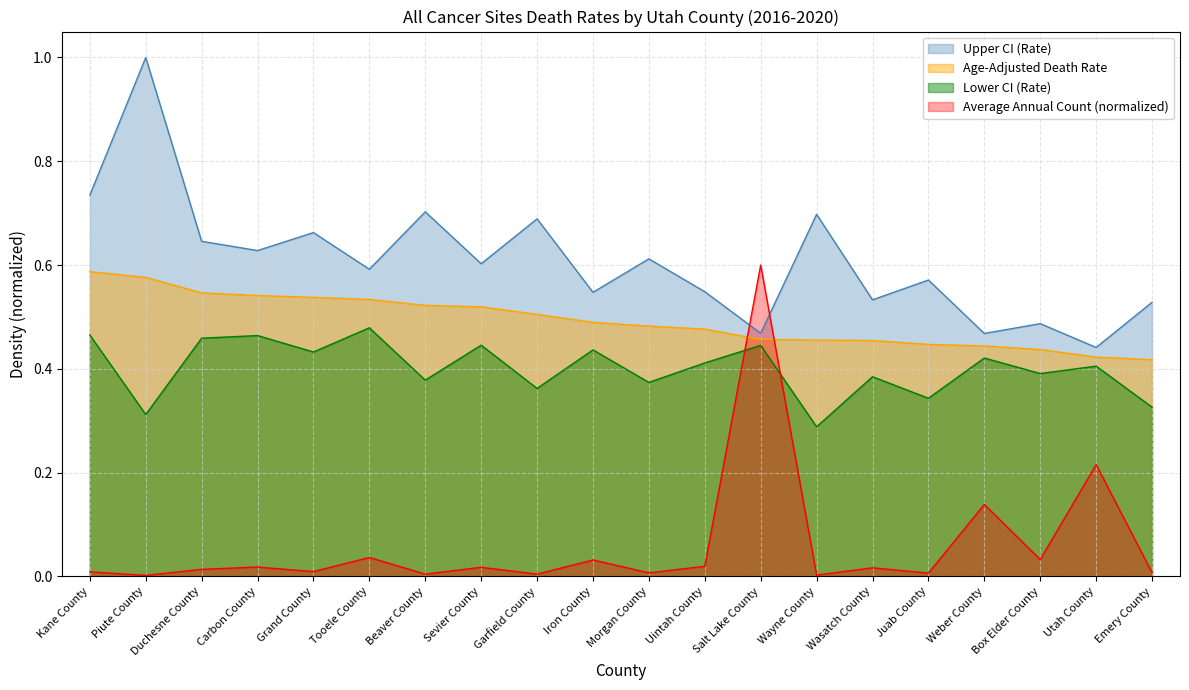

Which series changed the most between Piute County and Box Elder County?

Upper CI (Rate)